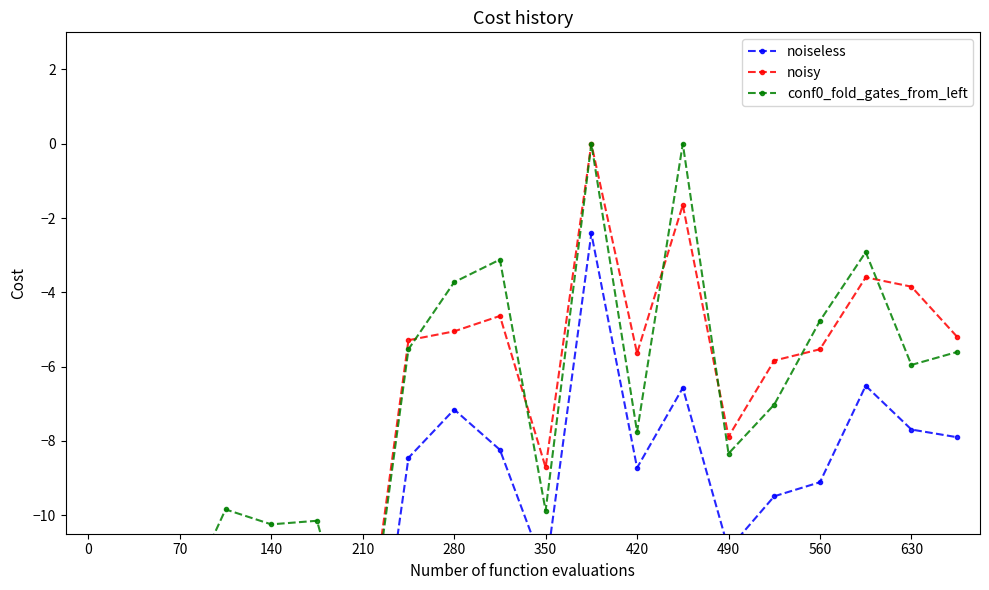

The value of noiseless at 280 is -1.5. True or false?

False